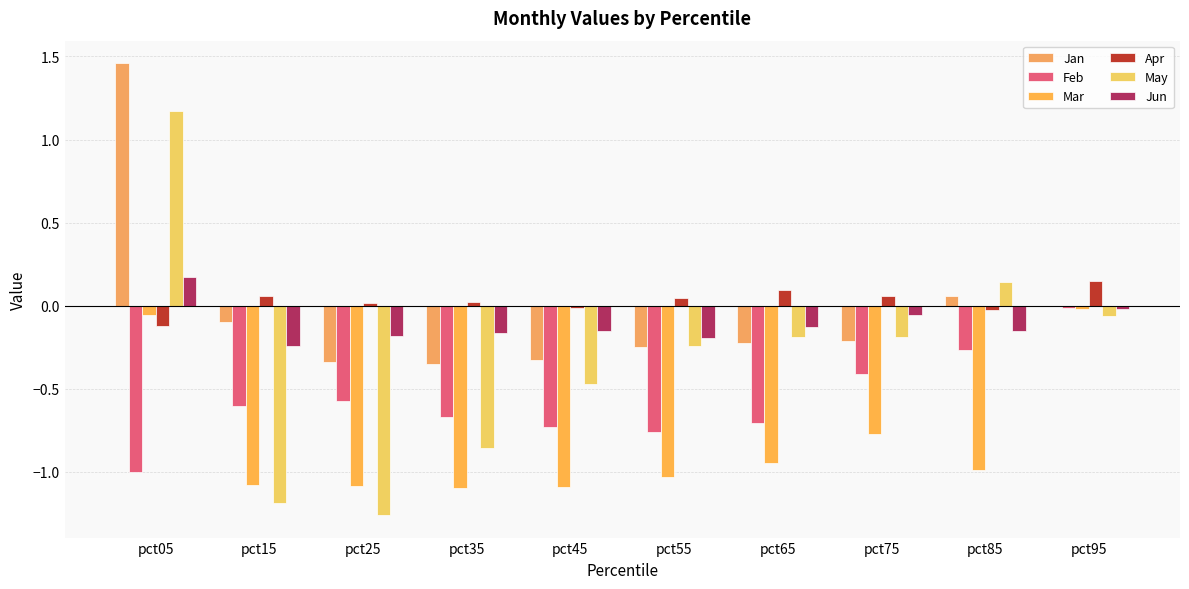

Does the chart contain stacked bars?

No